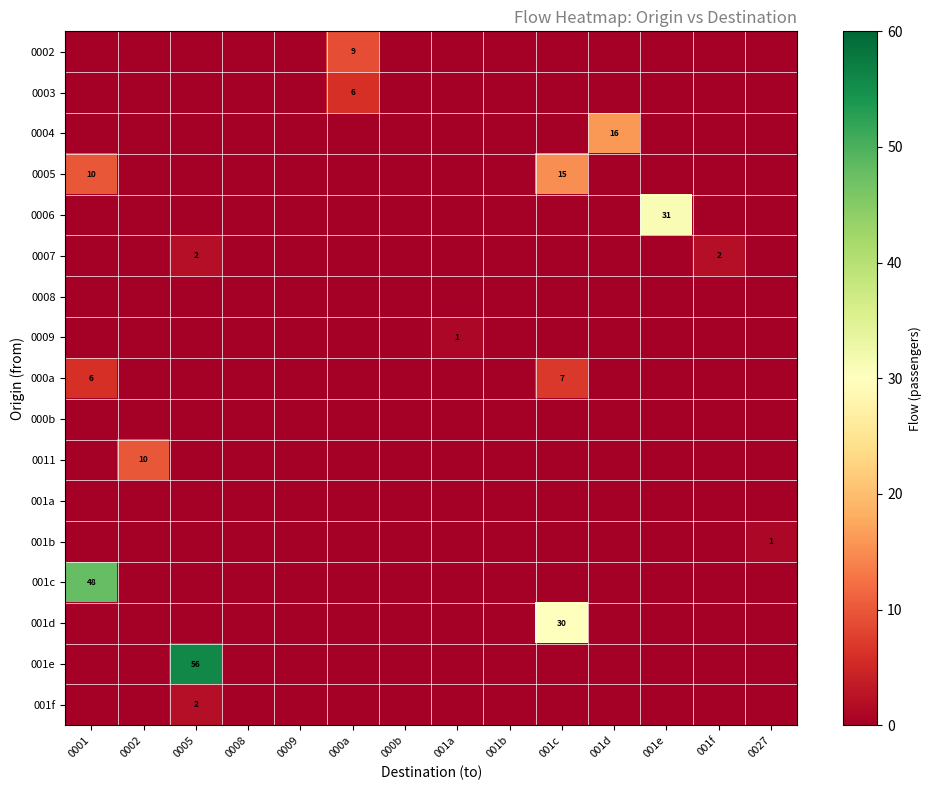

Which category has the highest value across all series?

0005